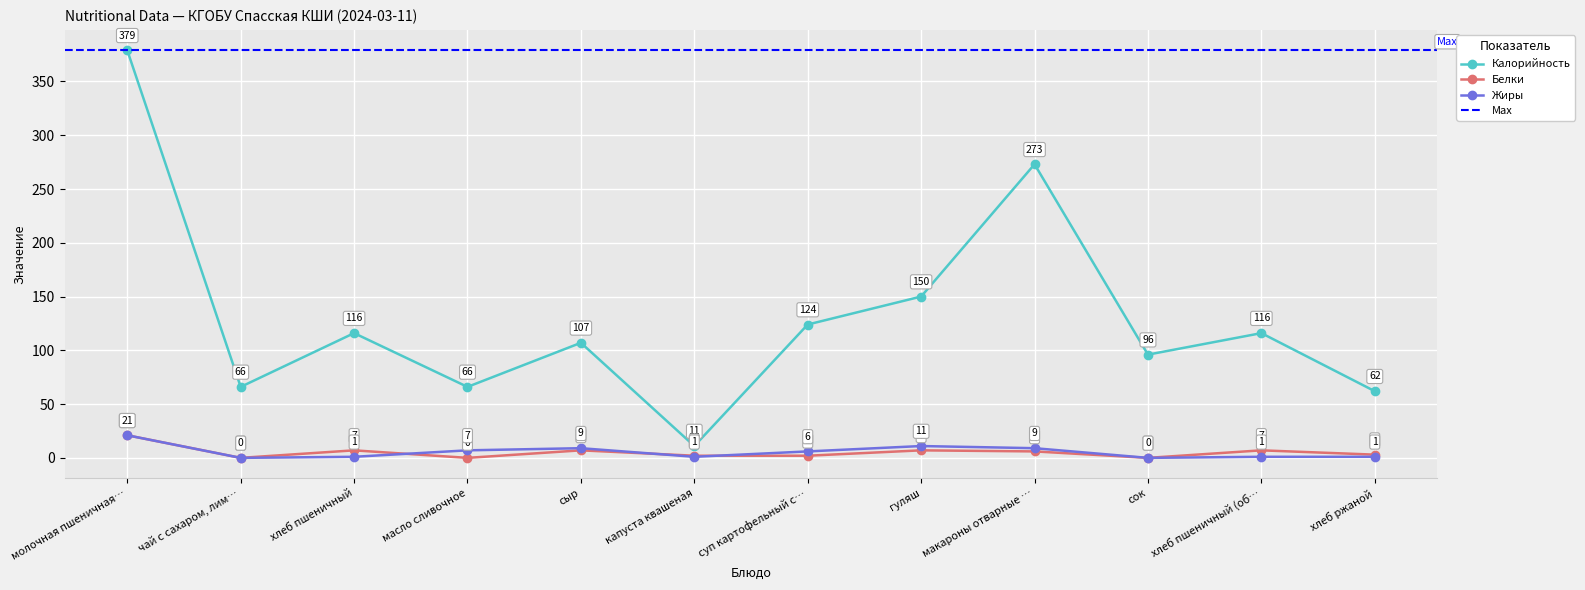

At which category does Жиры reach its first local peak?

сыр